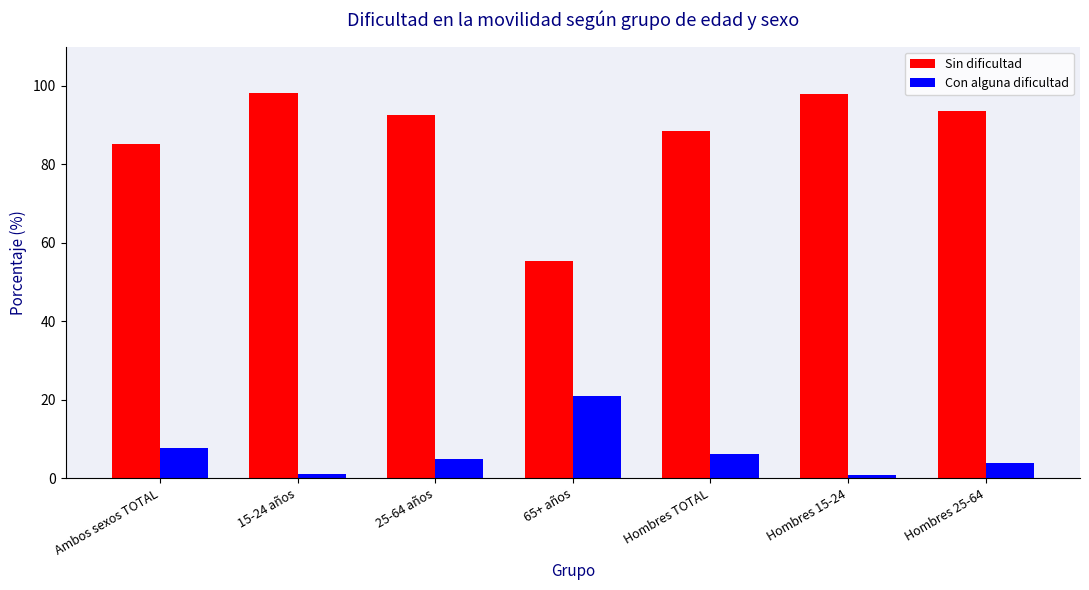

What is the minimum value for Sin dificultad?

55.3